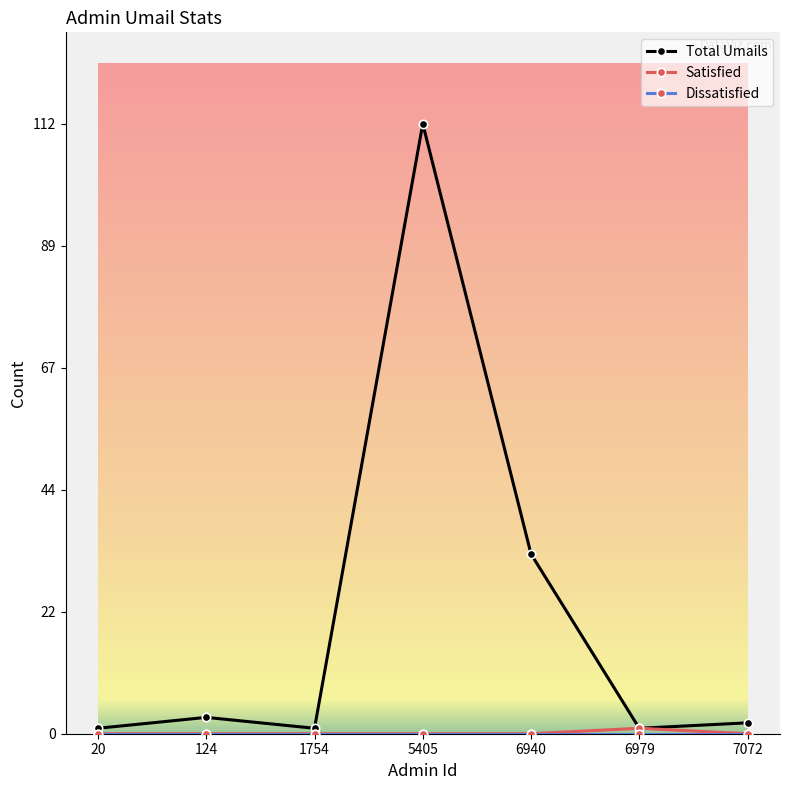

Does the chart display data point markers on the line(s)?

Yes